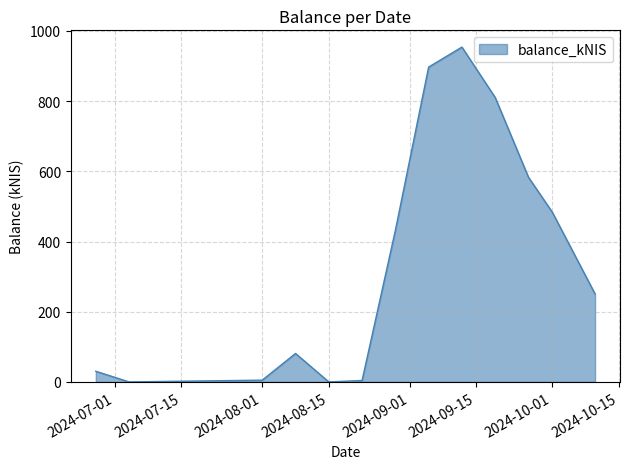

What is the difference between the maximum and minimum values?

954.1